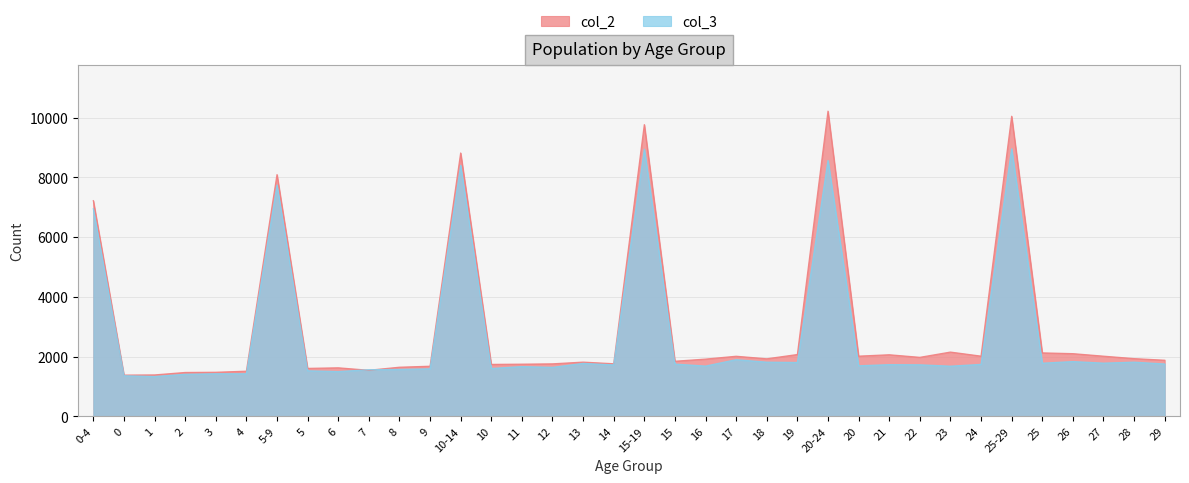

Is the value of col_2 at 4 greater than the value of col_3 at 21?

No